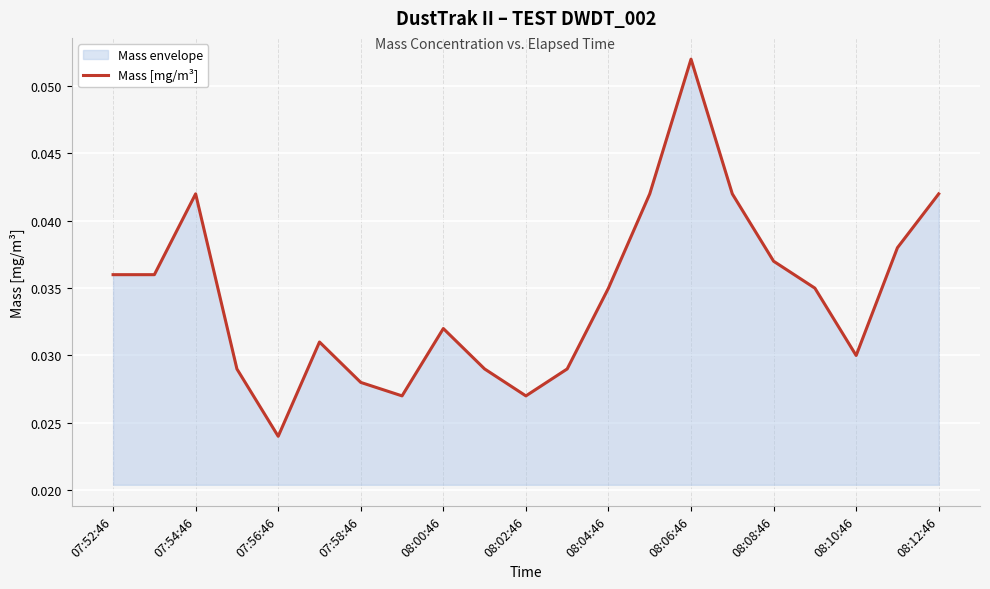

Which label corresponds to the largest value in the chart?

08:06:46